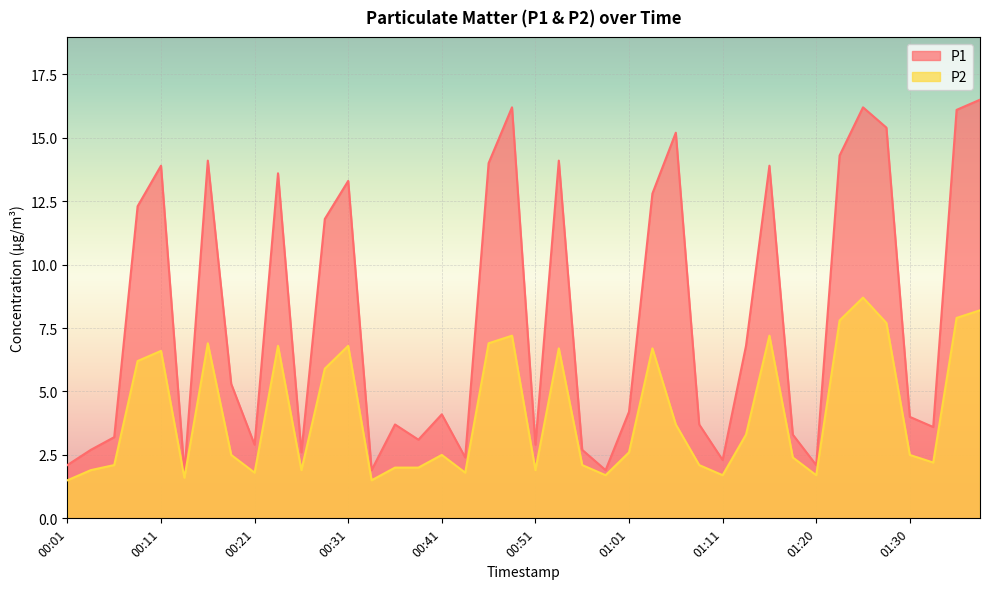

Where does the P2 series first go above 2?

00:06